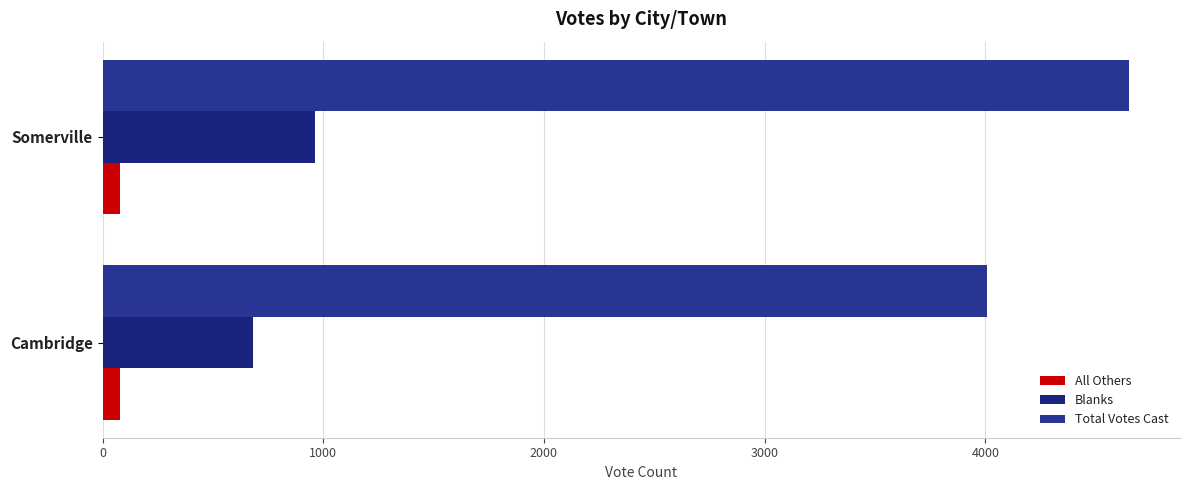

How many data points does each series have?

2